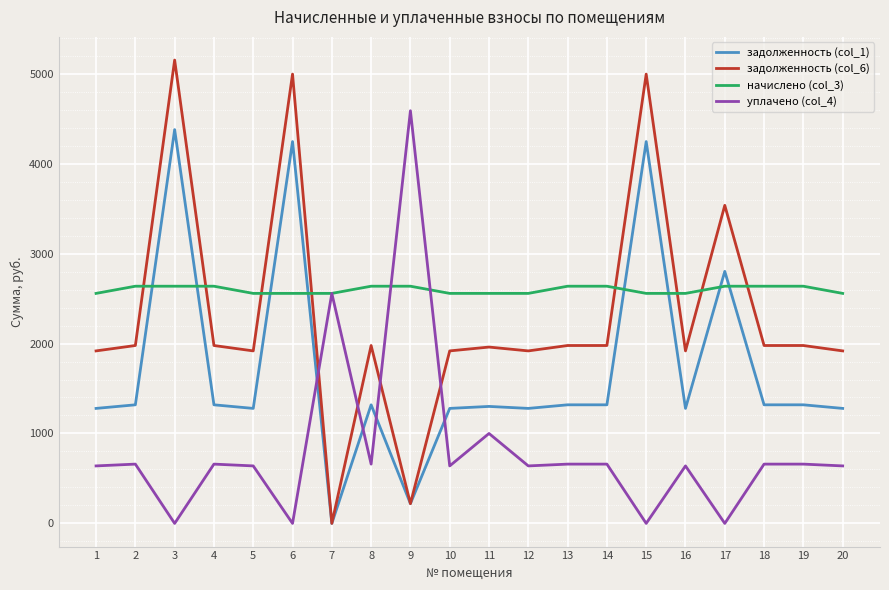

At 8, list the series in order from smallest to largest.

уплачено (col_4), задолженность (col_1), задолженность (col_6), начислено (col_3)